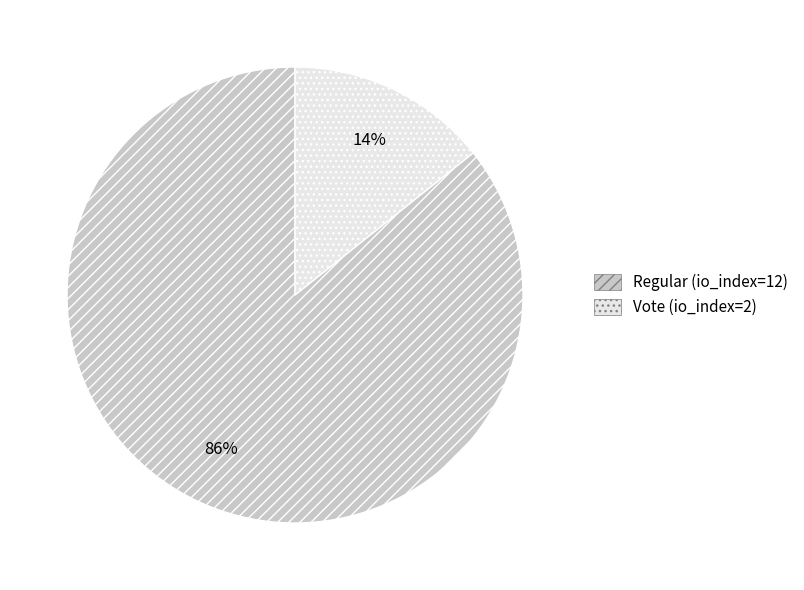

Rank the categories by value from highest to lowest.

Regular (io_index=12), Vote (io_index=2)